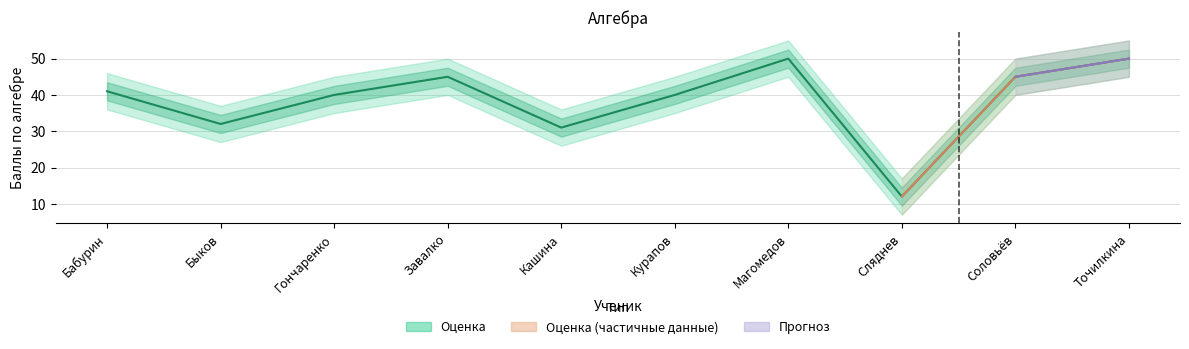

What is the maximum value for алгебра_lower?

45